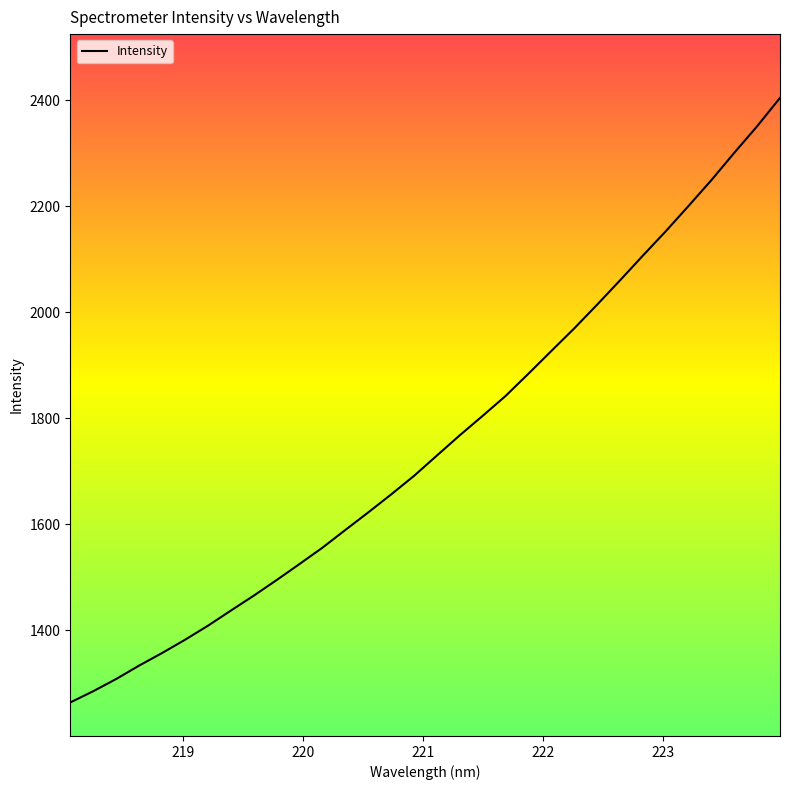

What is the difference between the maximum and minimum values?

1140.4